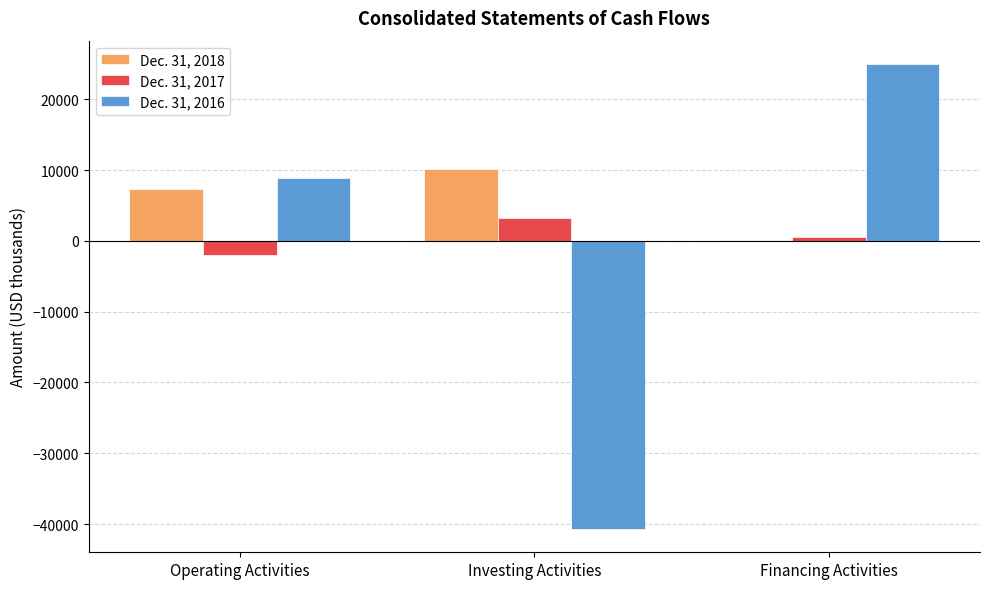

What are all the series names shown in the legend?

Dec. 31, 2018, Dec. 31, 2017, Dec. 31, 2016